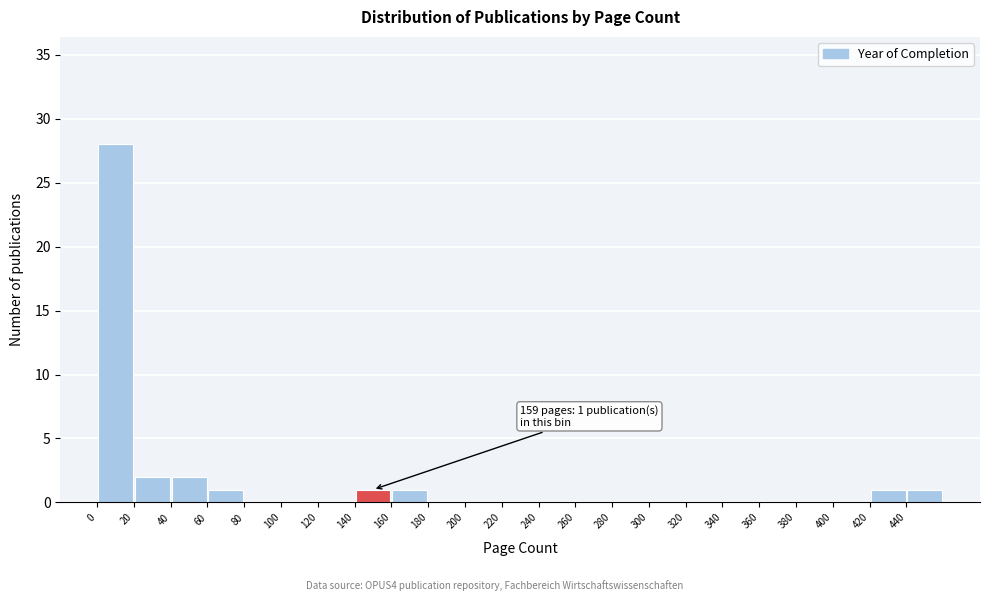

Which range on the x-axis has the tallest bar?

0 to 20